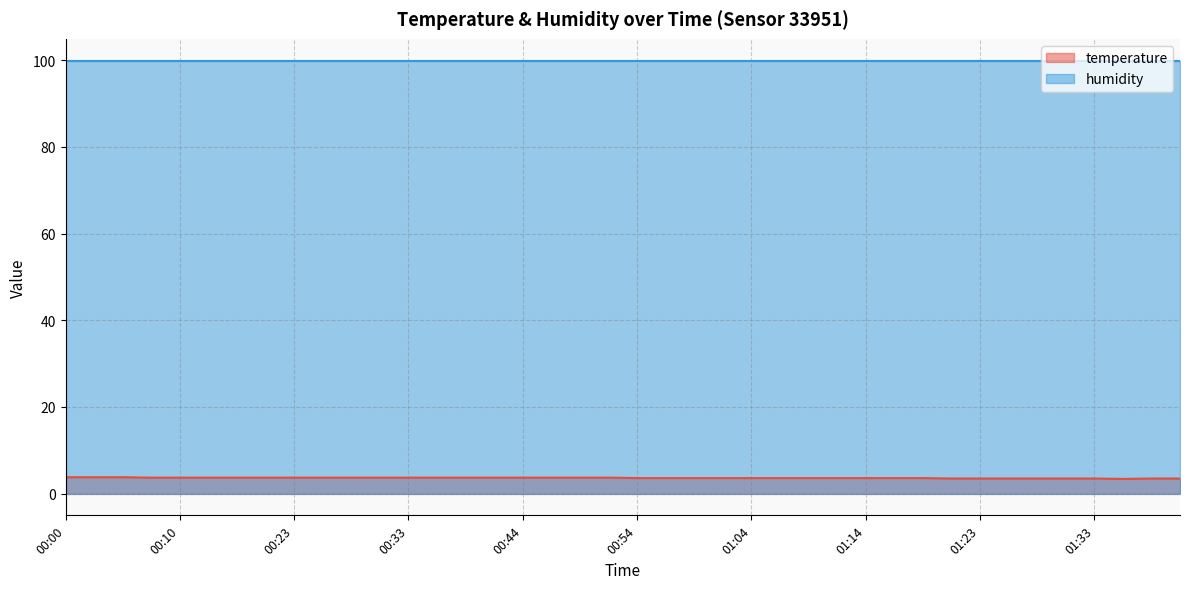

True or false: the data shows 3.6 at 01:11.

True